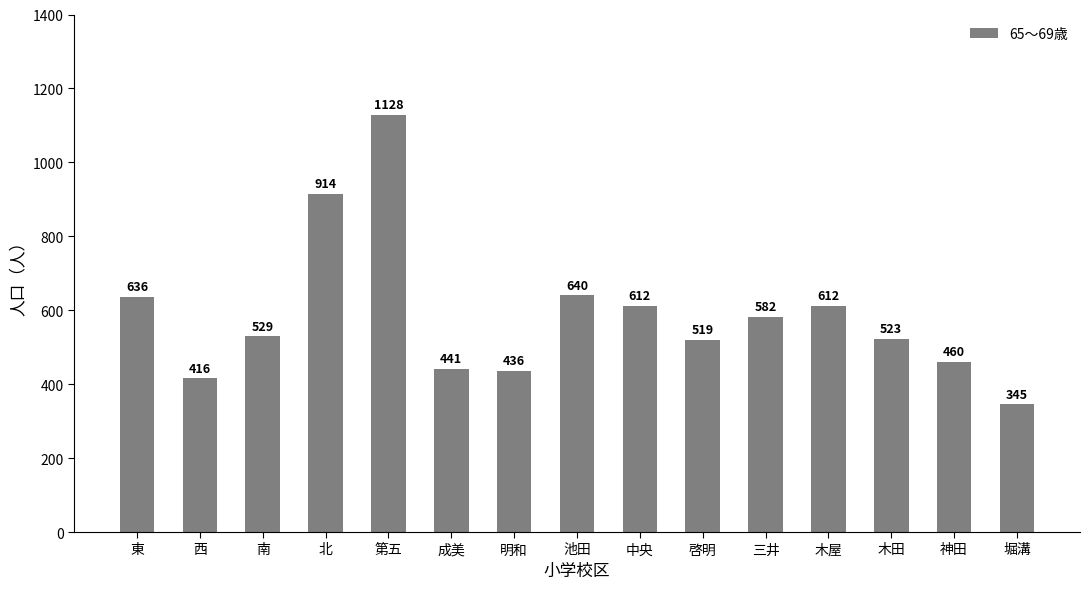

What is the approximate value at 啓明?

519